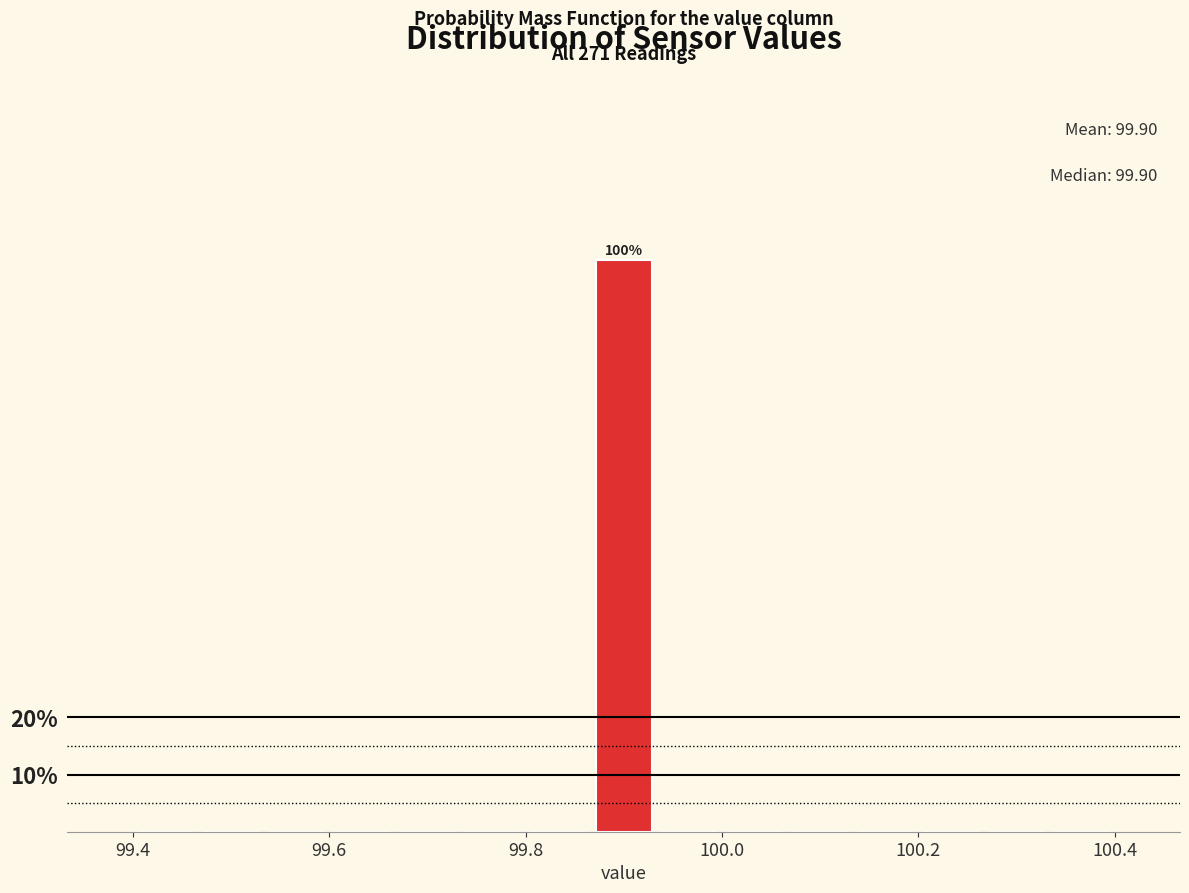

Read against the x-axis, roughly where is the centre of the tallest bar?

99.90